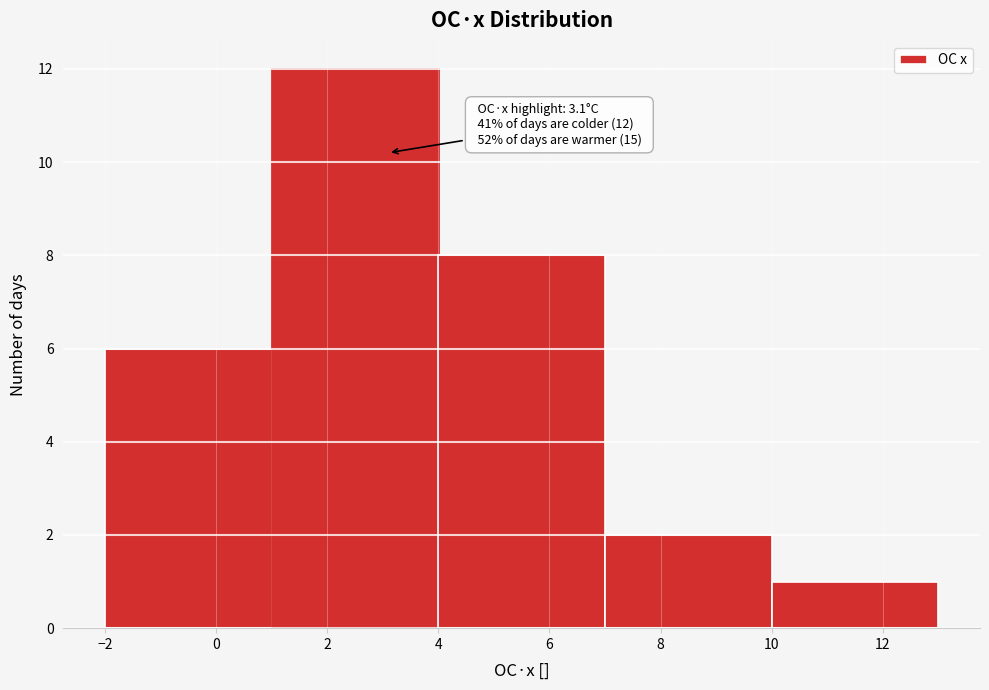

Which range on the x-axis has the tallest bar?

1 to 4